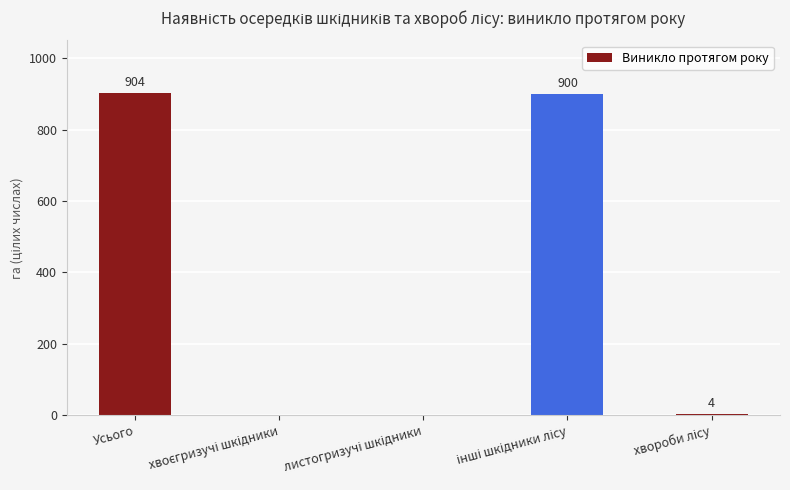

The value at Усього is 904. True or false?

True